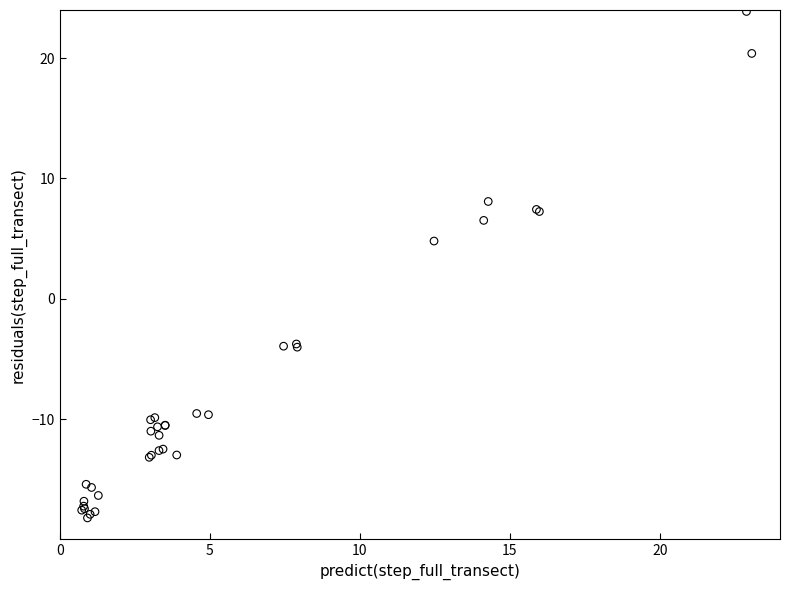

What Y value in the scatter plot is closest to 2?

4.8